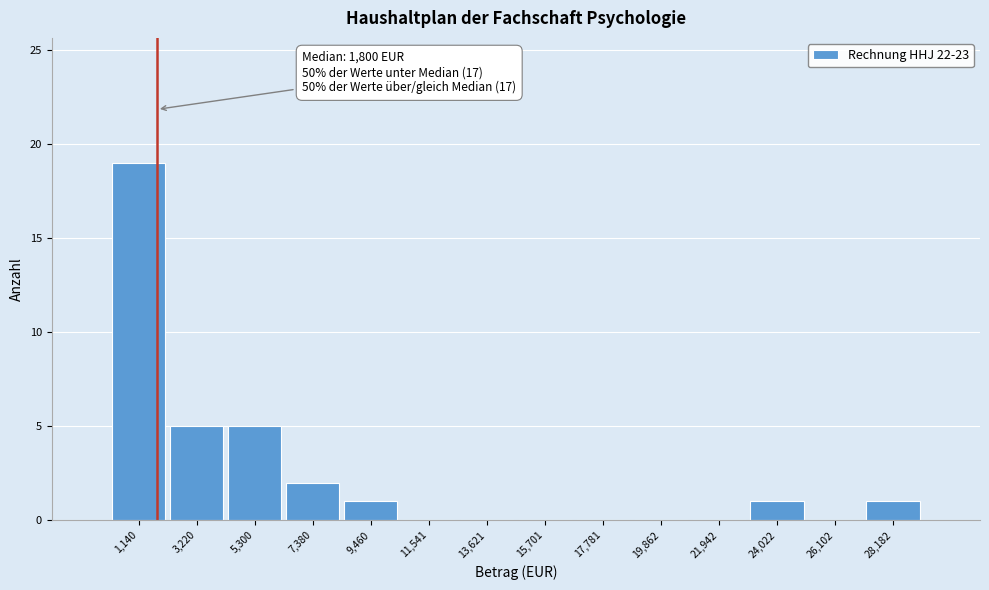

Over which range of the x-axis is the bar tallest?

0 to 2000